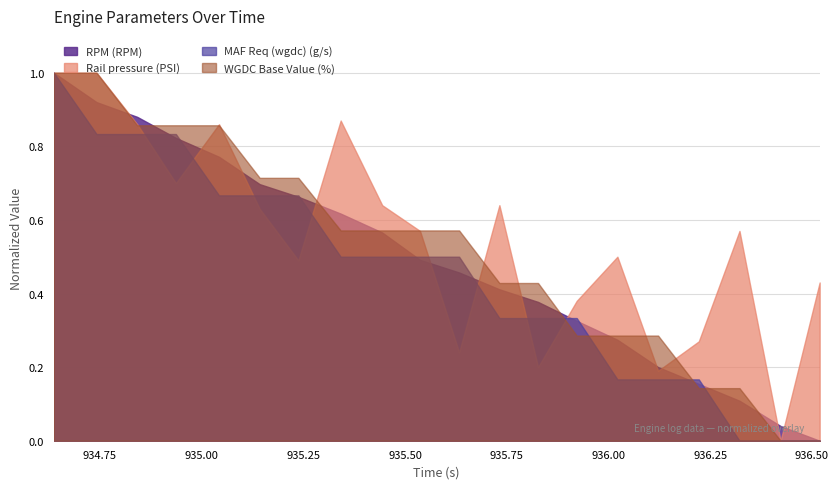

What is the maximum value shown in the chart?

1.0